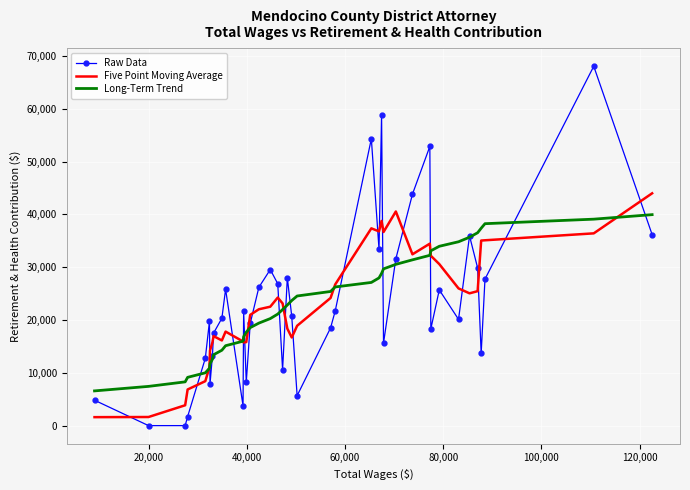

Which series ends up on top after the final intersection of Long-Term Trend and Raw Data?

Long-Term Trend